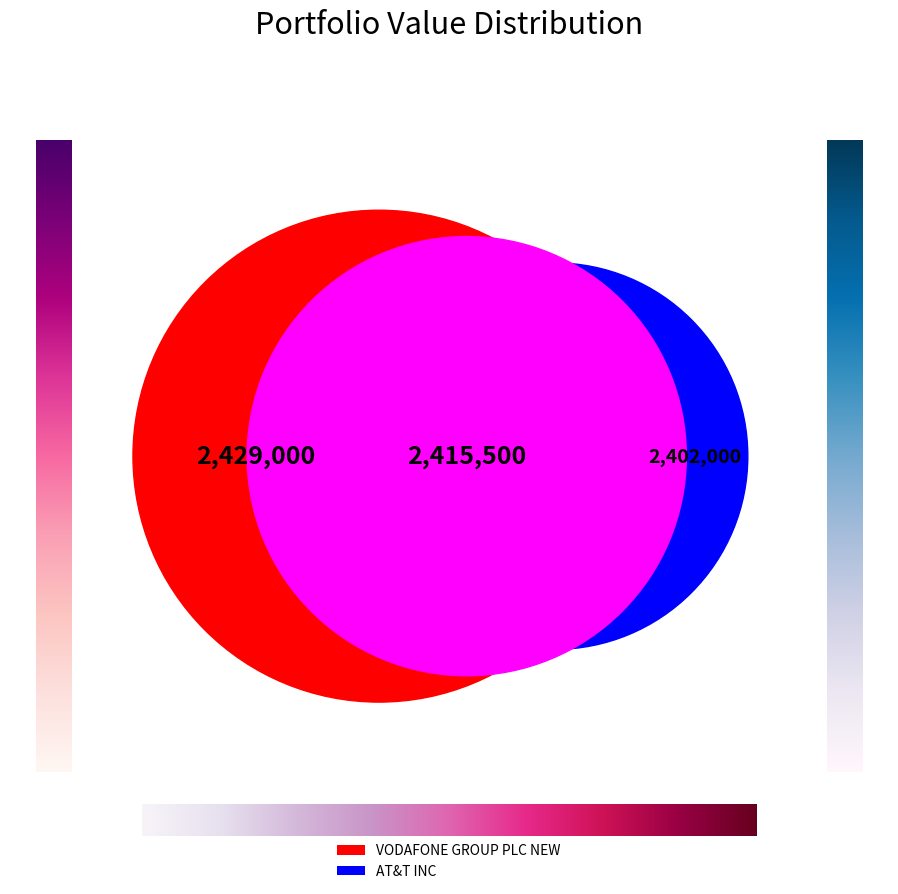

Which has a higher value, AT&T INC or VODAFONE GROUP PLC NEW?

VODAFONE GROUP PLC NEW